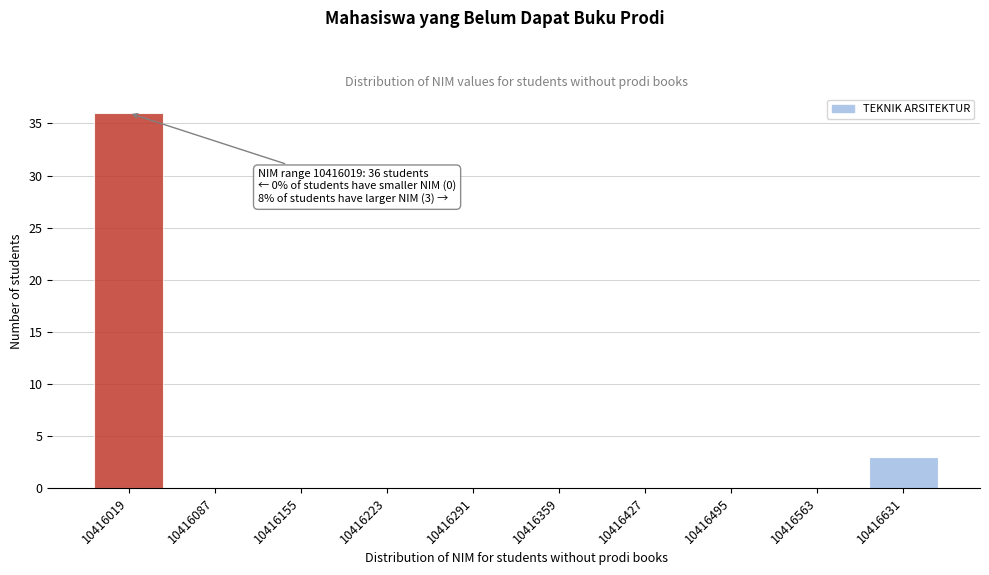

Reading left to right, extract all data points from this chart.

10416019=36	10416087=0	10416155=0	10416223=0	10416291=0	10416359=0	10416427=0	10416495=0	10416563=0	10416631=3